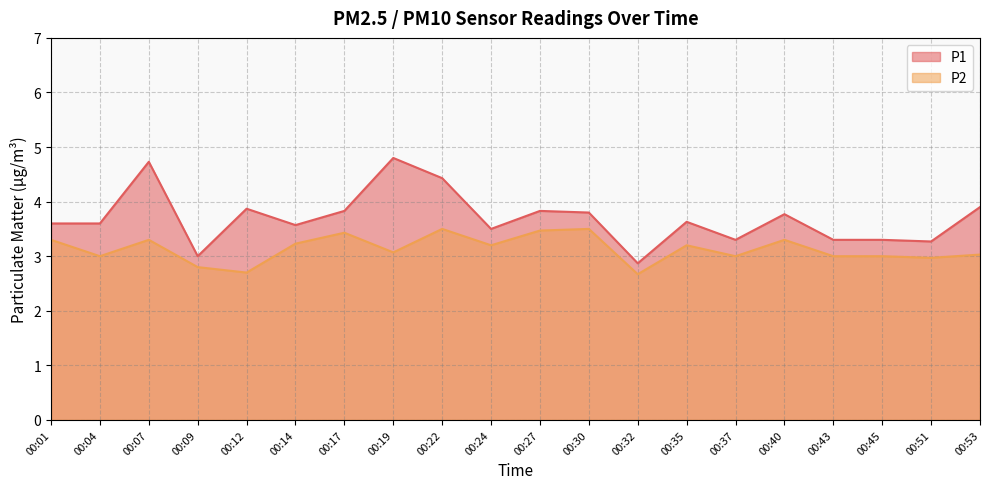

How many interior local peaks does the P1 series have?

6